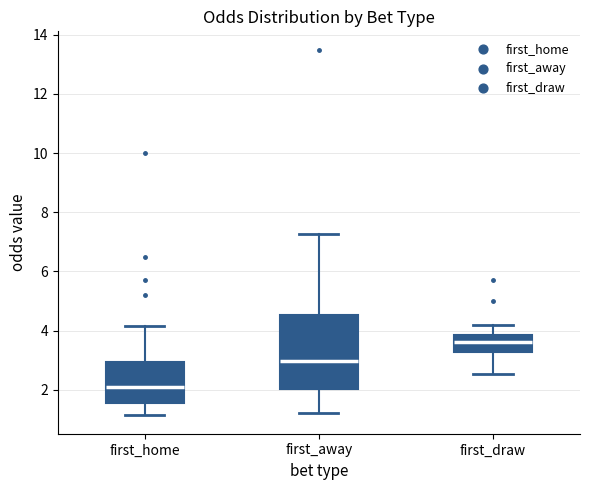

Reading left to right, read every box against the y-axis: the position of its median line, the range the box covers, and the ends of its whiskers. The values are not printed on the chart, so give them approximately, as read against the axis.

first_home: median 2.0, box 1.6 to 3.0, whiskers 1.2 to 4.2
first_away: median 3.0, box 2.0 to 4.6, whiskers 1.2 to 7.2
first_draw: median 3.6, box 3.2 to 3.8, whiskers 2.6 to 4.2